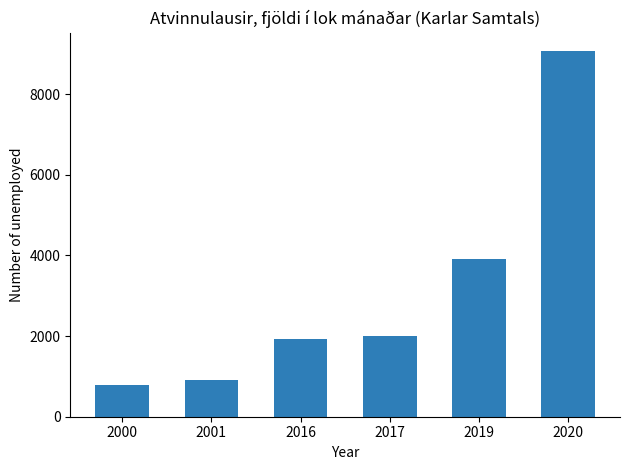

Which label corresponds to the largest value in the chart?

2020